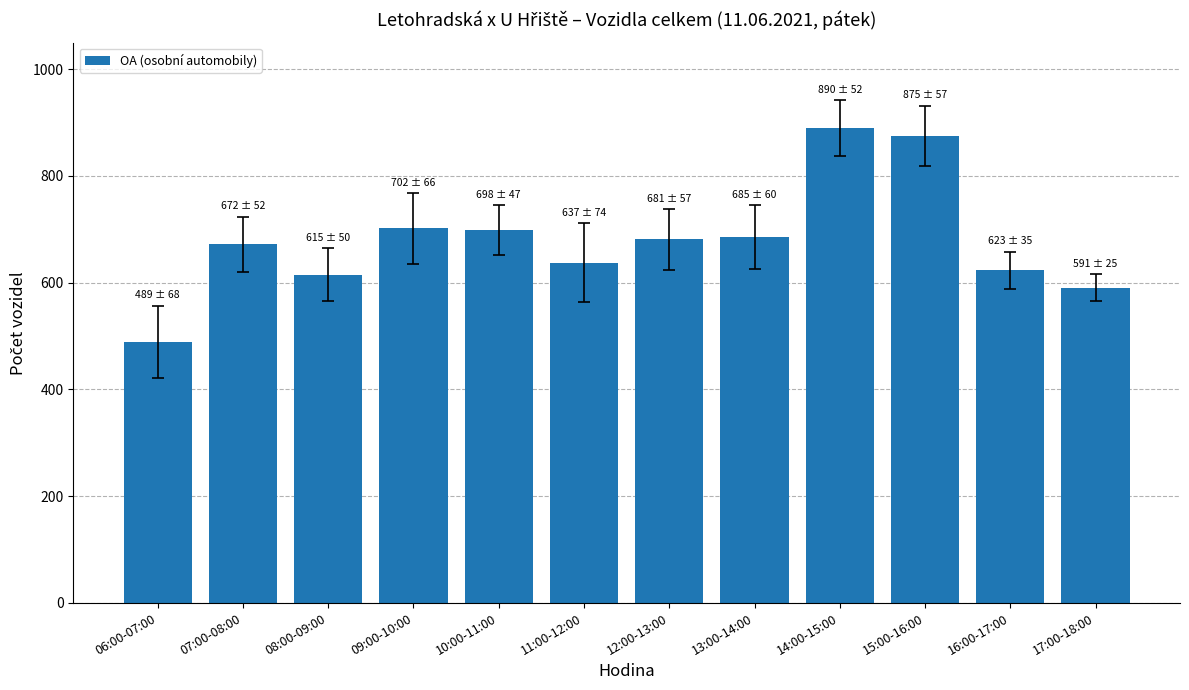

Between 17:00-18:00 and 13:00-14:00, which is larger?

13:00-14:00